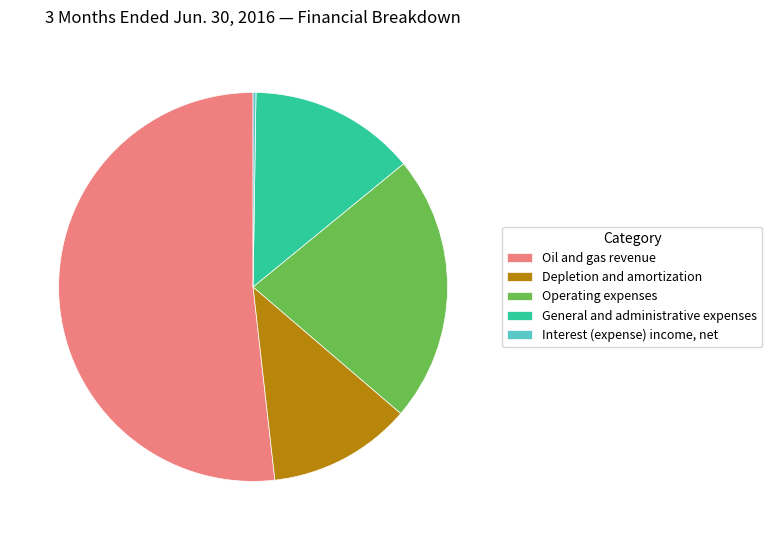

What is the largest slice in the pie chart?

Oil and gas revenue